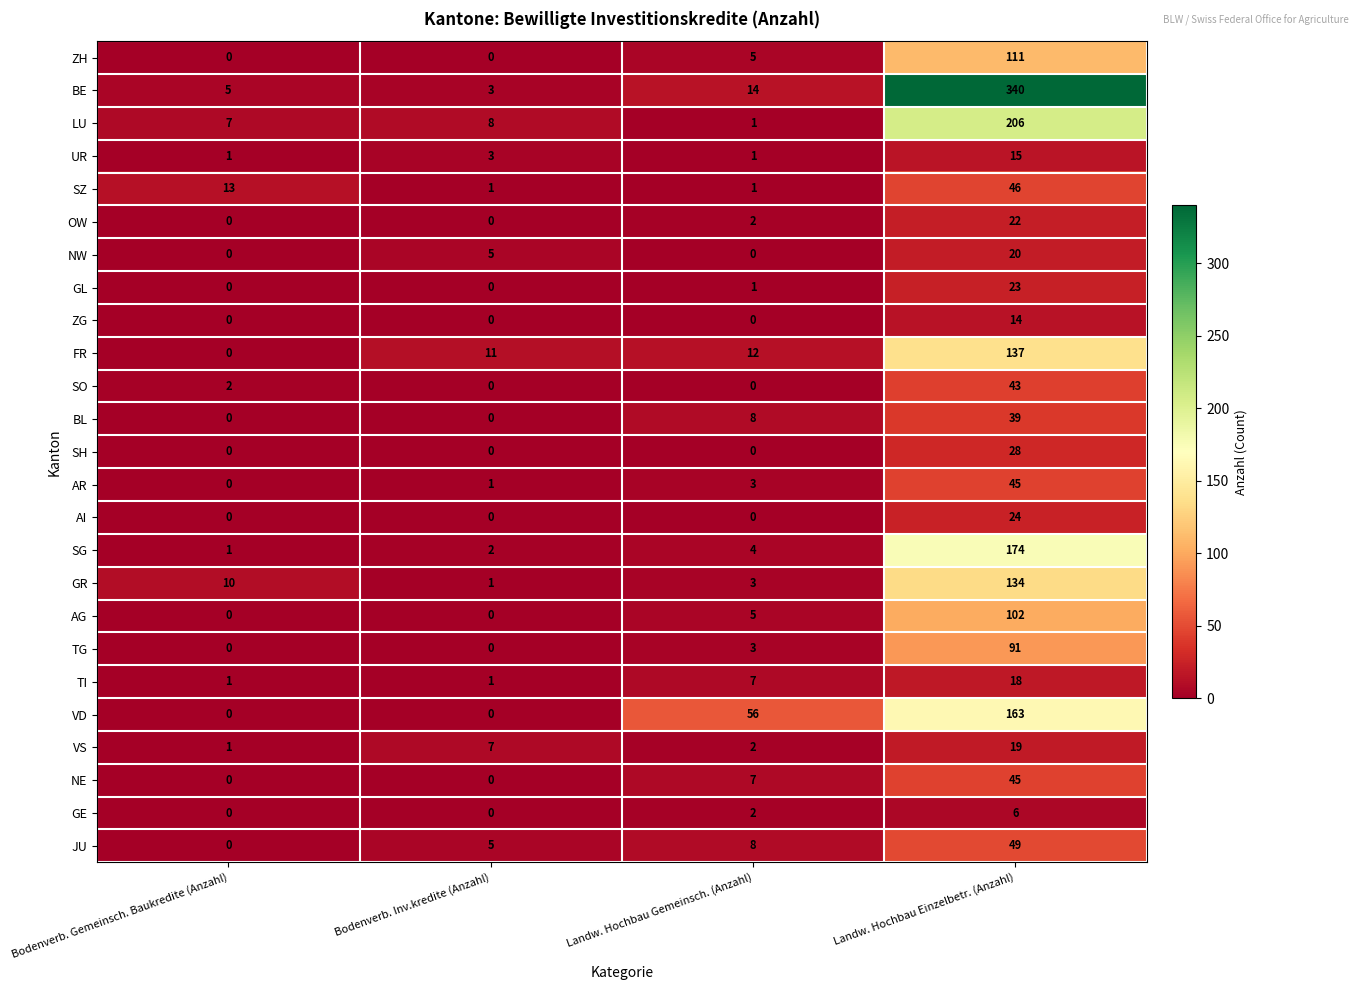

Between Landw. Hochbau Gemeinsch. (Anzahl) and Landw. Hochbau Einzelbetr. (Anzahl), which series saw the biggest shift?

BE